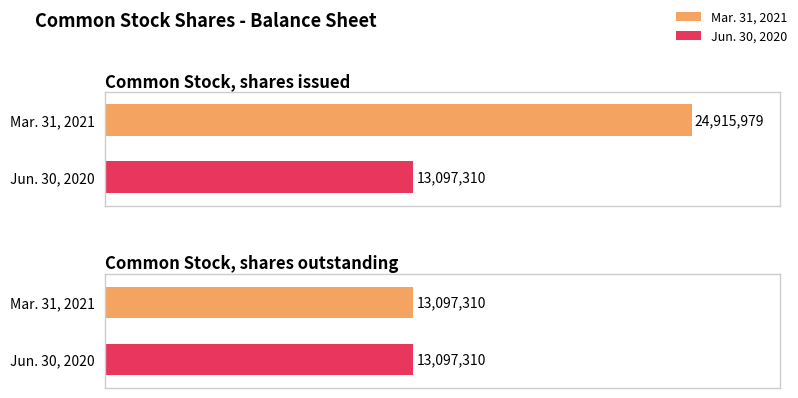

What position from the left is Common Stock, shares issued?

1